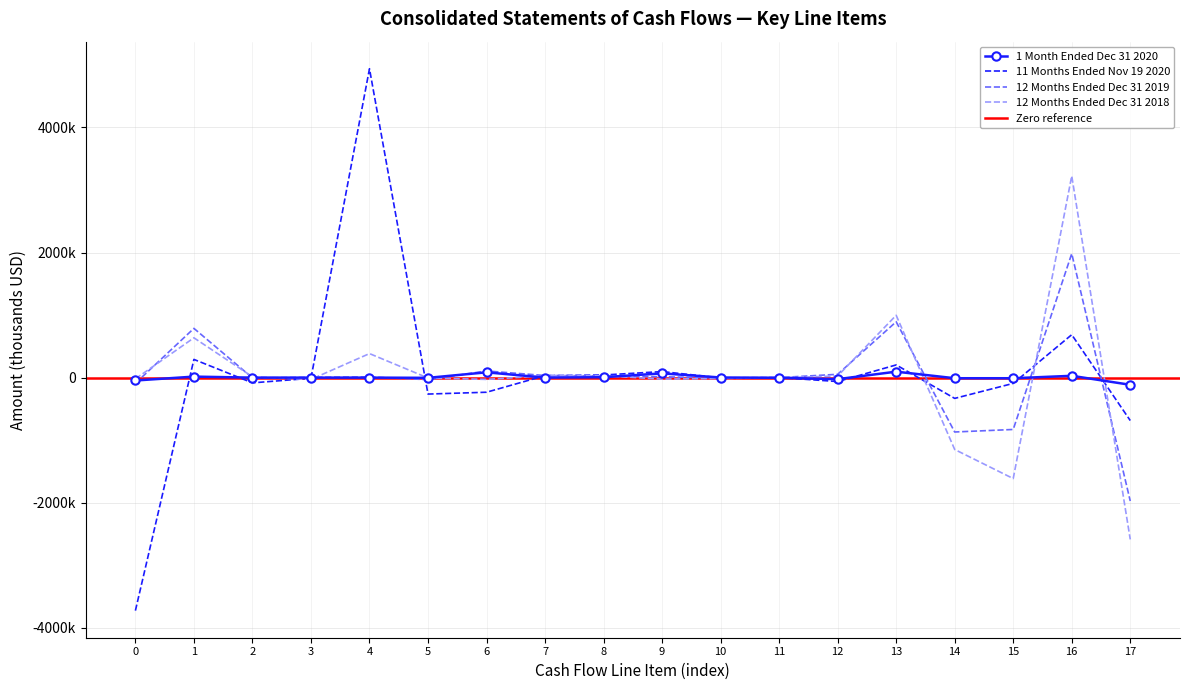

How many lines are shown in the chart?

4